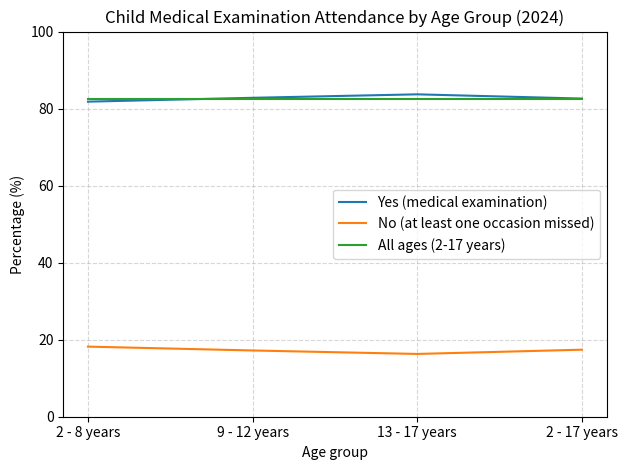

Is the value of All ages (2-17 years) at 13 - 17 years greater than the value of No (at least one occasion missed) at 2 - 17 years?

Yes